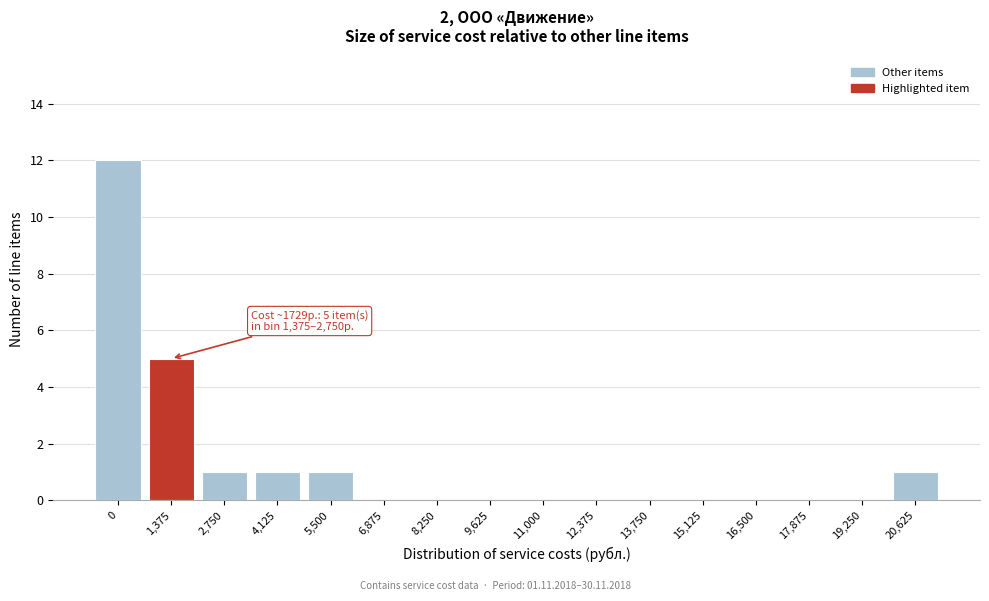

Reading left to right, what are all the values shown in this chart?

0=12	1,375=5	2,750=1	4,125=1	5,500=1	6,875=0	8,250=0	9,625=0	11,000=0	12,375=0	13,750=0	15,125=0	16,500=0	17,875=0	19,250=0	20,625=1